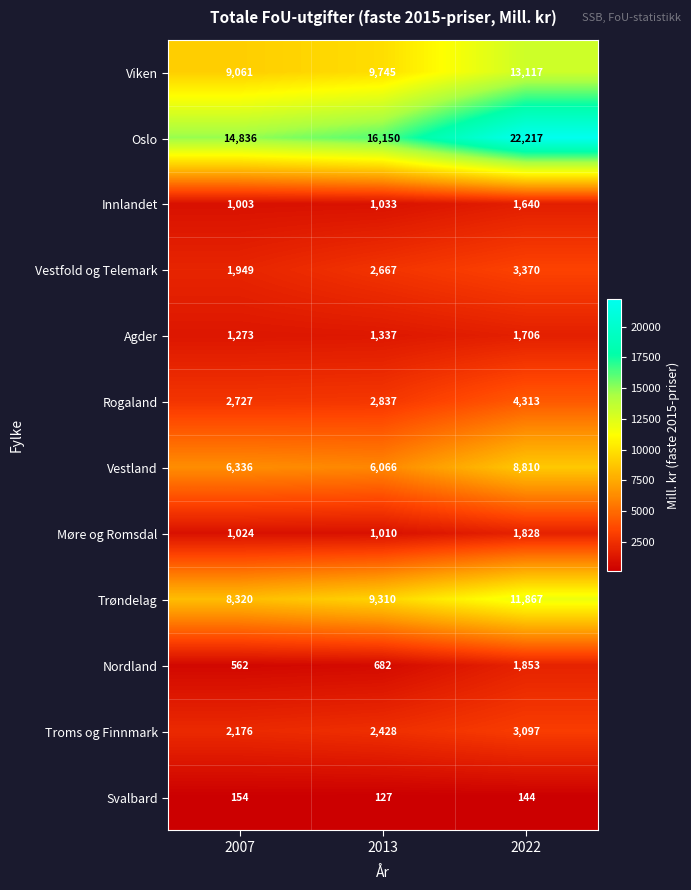

What is the total value across all series at 2022?

73962